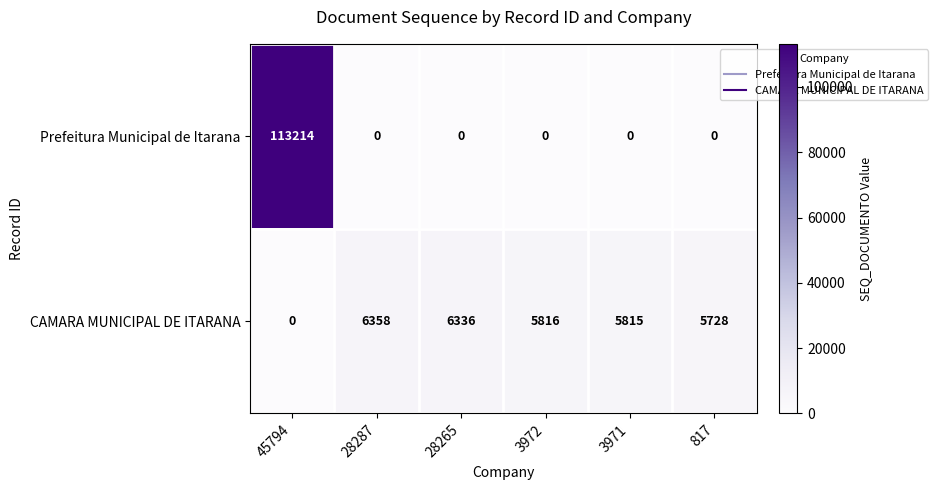

Which series has the largest total across all categories?

Prefeitura Municipal de Itarana